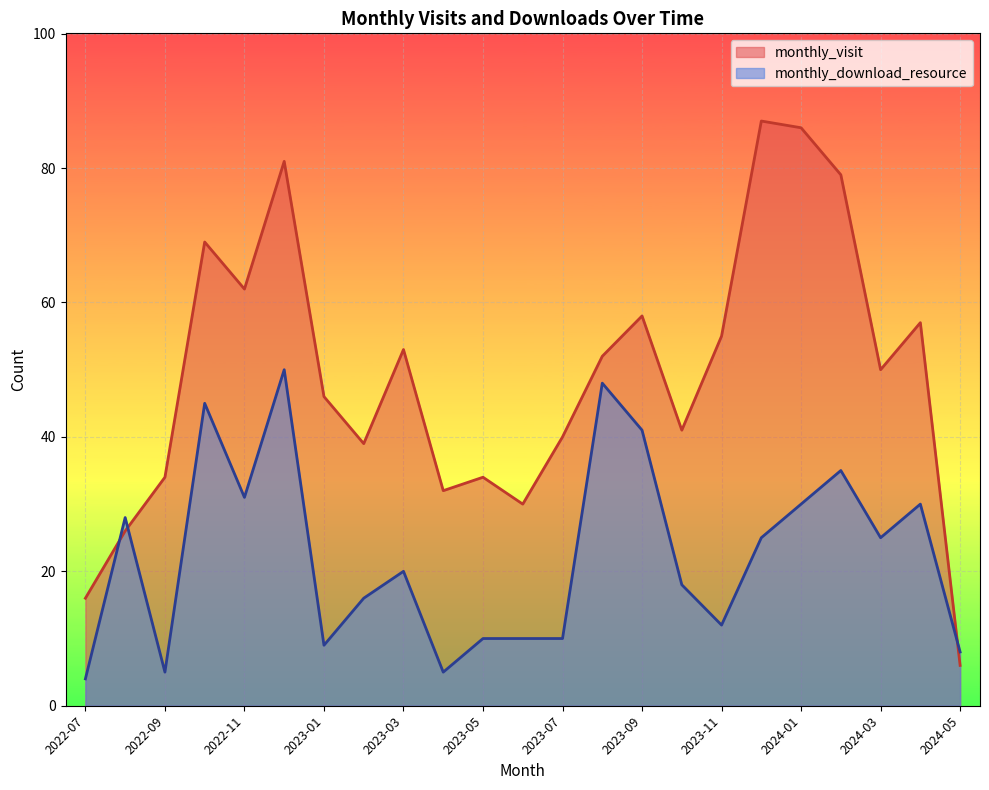

How many values in the monthly_download_resource series are below 20?

11